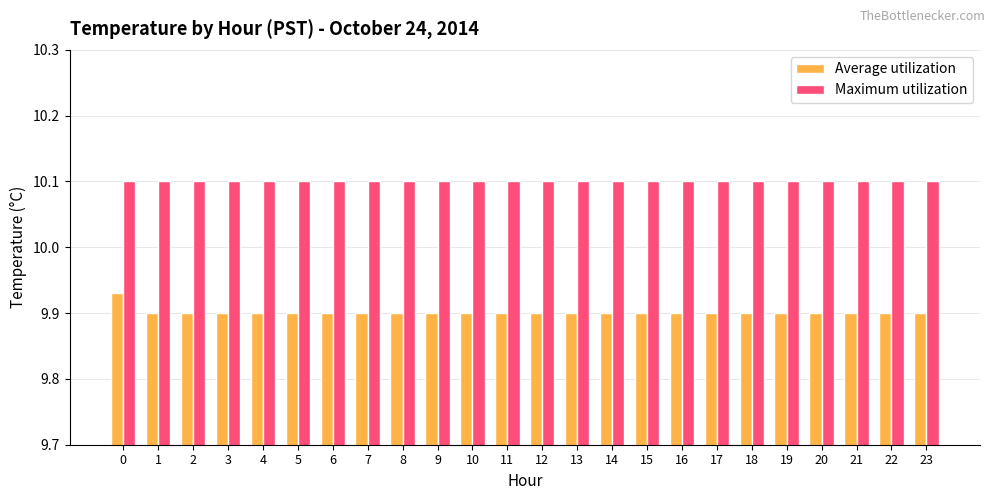

What is the lowest value of the Maximum utilization series?

10.1